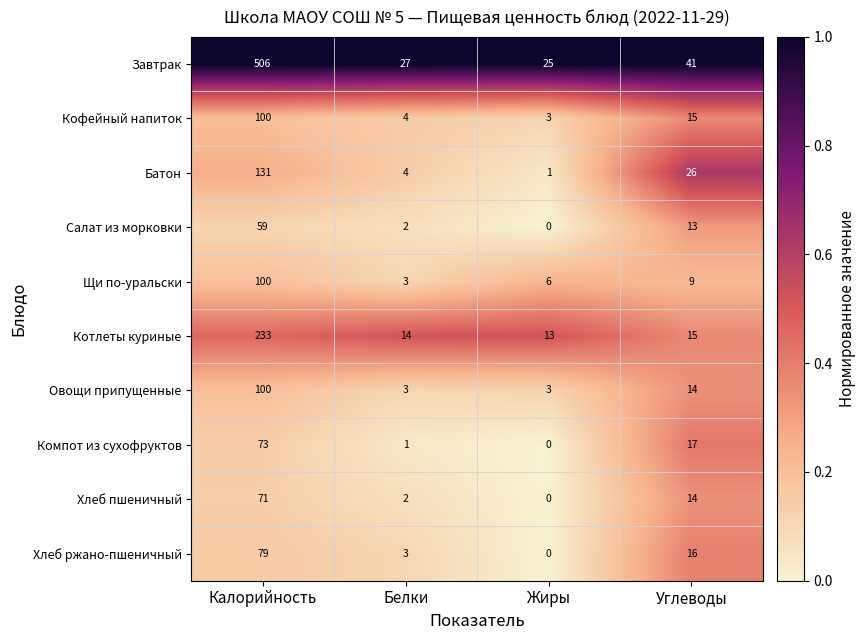

What is the sum of all Хлеб пшеничный values?

87